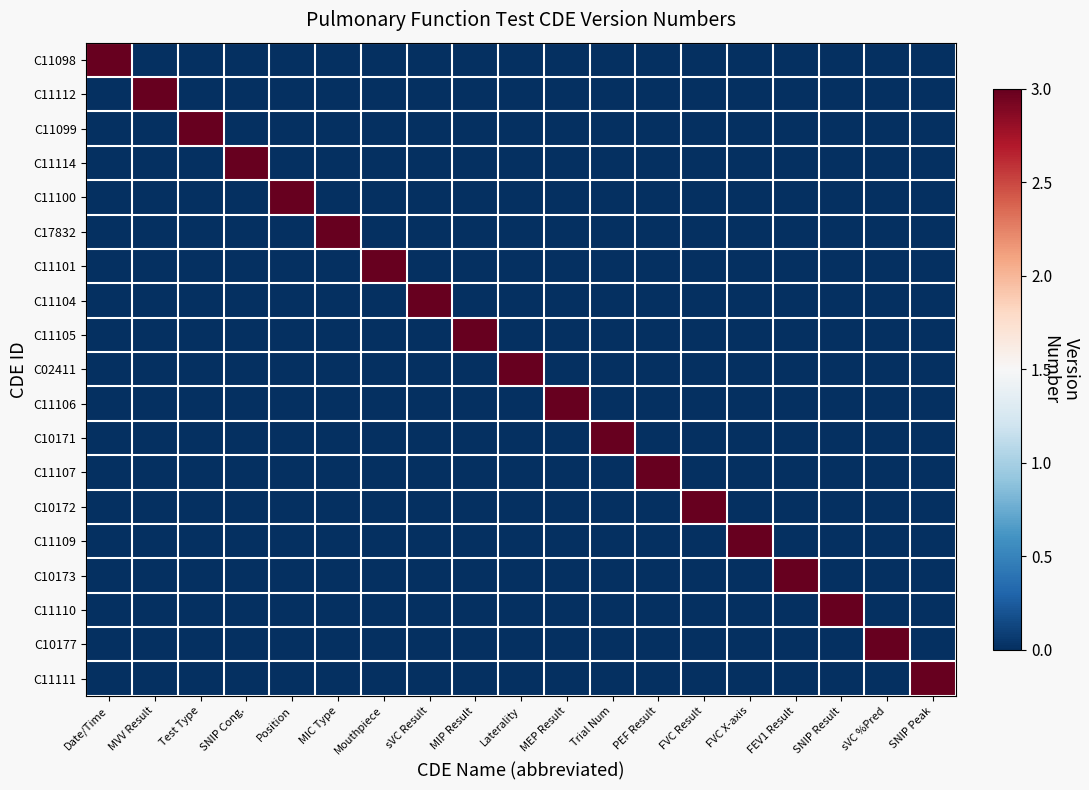

Which has a higher value, Position or MIP Result?

Position